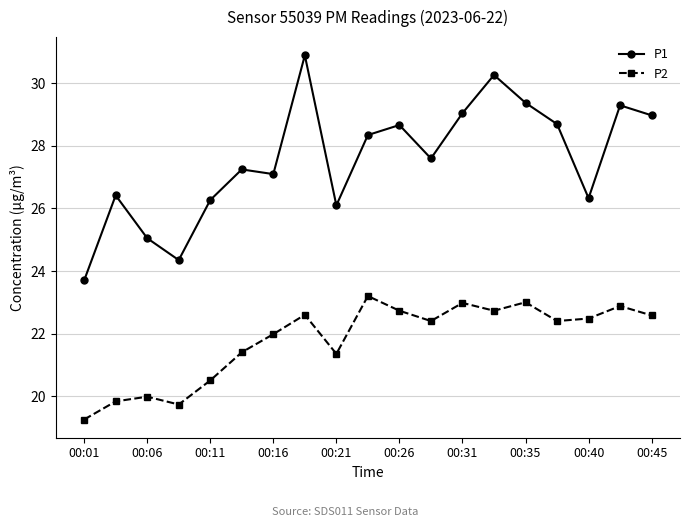

In P1, how many points are higher than both neighbors (excluding endpoints)?

6